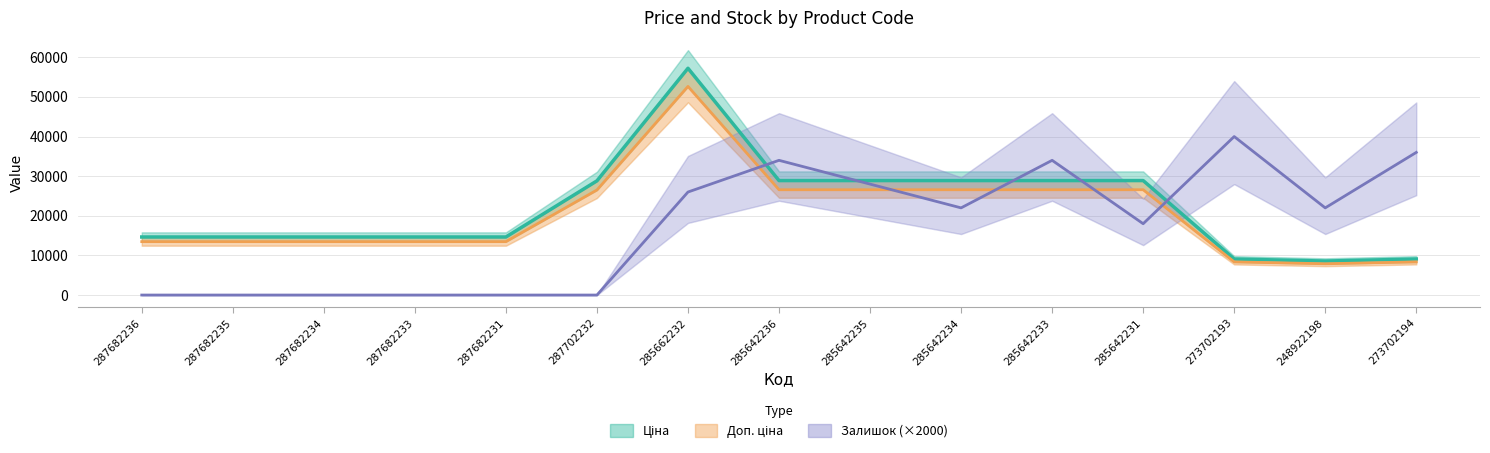

Reading left to right, transcribe all the data shown in this chart.

Ціна: 287682236=14649.6	287682235=14649.6	287682234=14649.6	287682233=14649.6	287682231=14649.6	287702232=28821.8	285662232=57235.5	285642236=28890.3	285642235=28890.3	285642234=28890.3	285642233=28890.3	285642231=28890.3	273702193=9092.0	248922198=8581.1	273702194=9092.0
Доп. ціна: 287682236=13477.6	287682235=13477.6	287682234=13477.6	287682233=13477.6	287682231=13477.6	287702232=26516.0	285662232=52656.7	285642236=26579.1	285642235=26579.1	285642234=26579.1	285642233=26579.1	285642231=26579.1	273702193=8364.6	248922198=7894.6	273702194=8364.6
Залишок (×2000): 287682236=0.0	287682235=0.0	287682234=0.0	287682233=0.0	287682231=0.0	287702232=0.0	285662232=26000.0	285642236=34000.0	285642235=28000.0	285642234=22000.0	285642233=34000.0	285642231=18000.0	273702193=40000.0	248922198=22000.0	273702194=36000.0